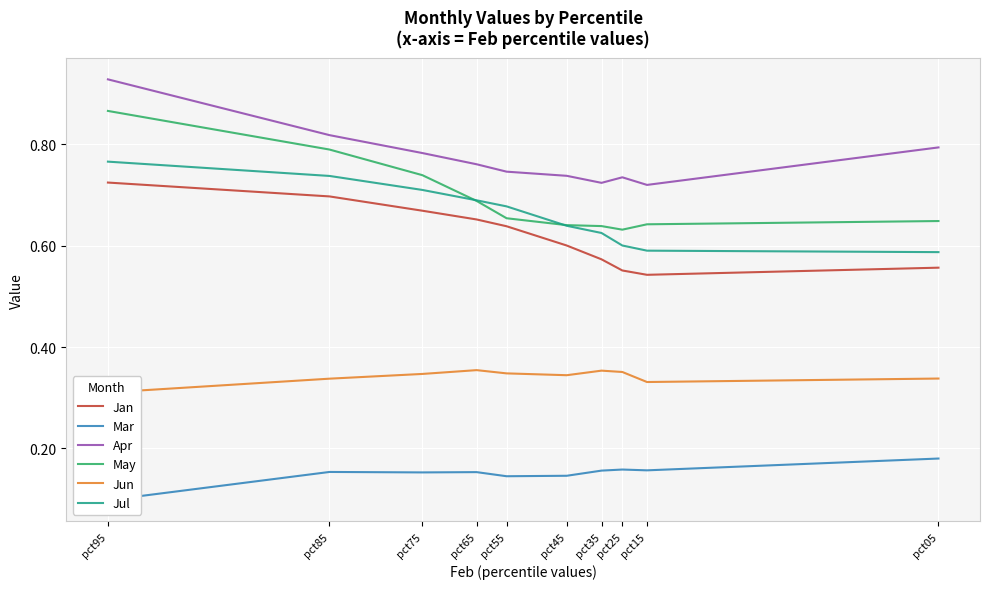

True or false: Jun and Jul cross at least once.

False